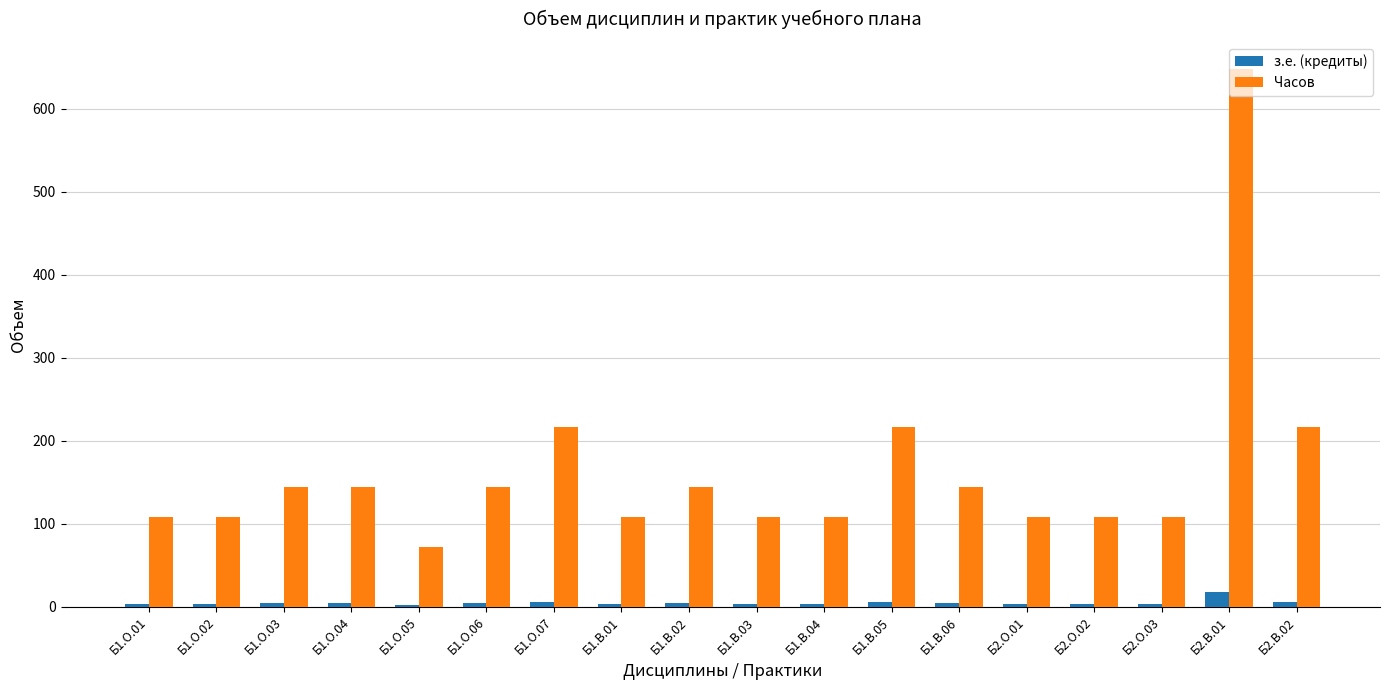

At which category is the sum across all series the highest?

Б2.В.01